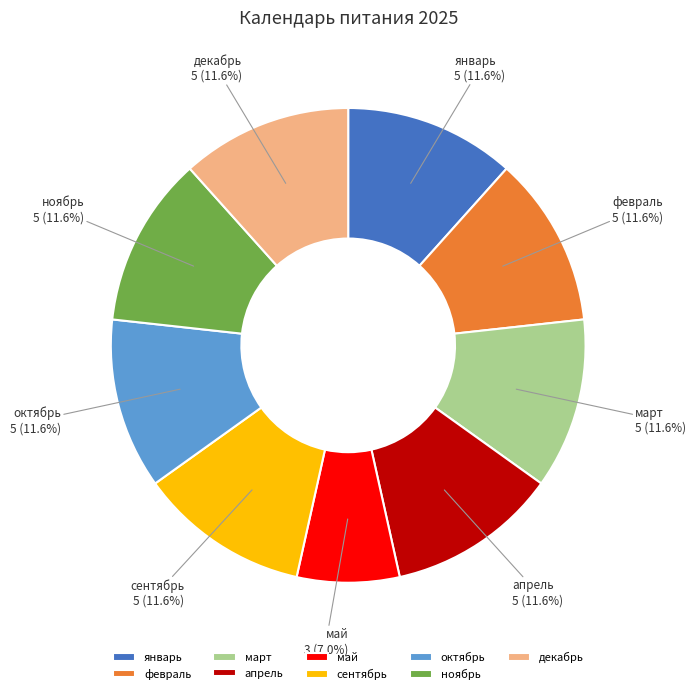

To the nearest percent, what percentage of the pie is ноябрь?

12%